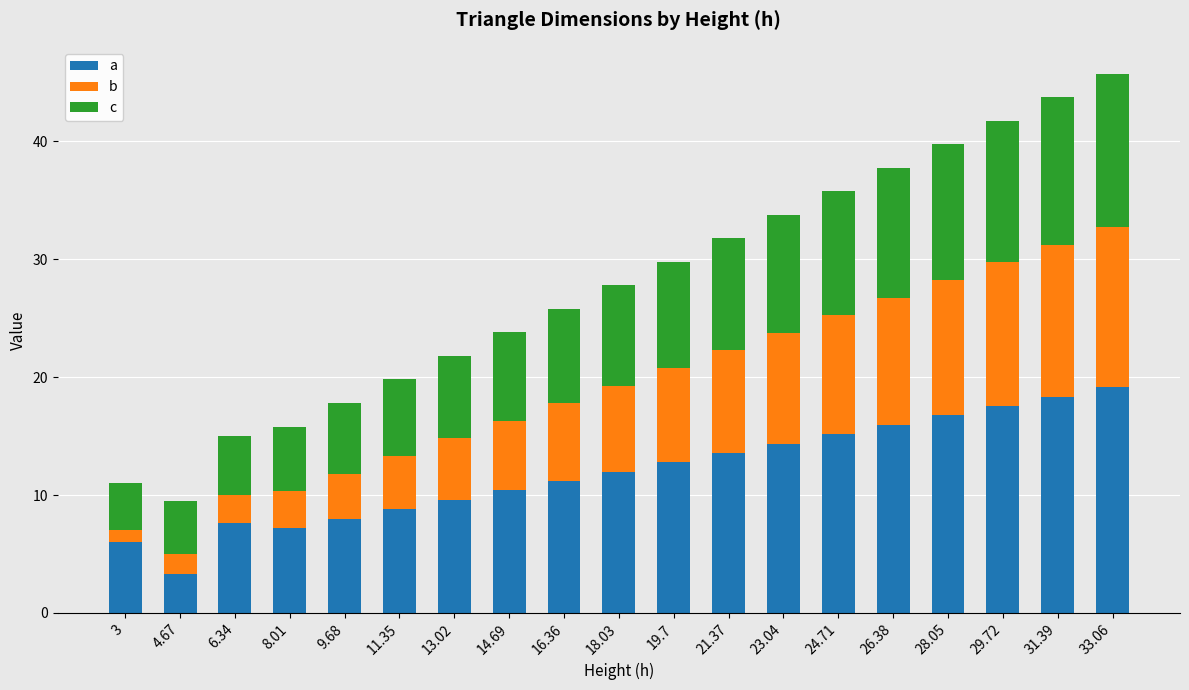

What is the total value across all series at 21.37?

31.8